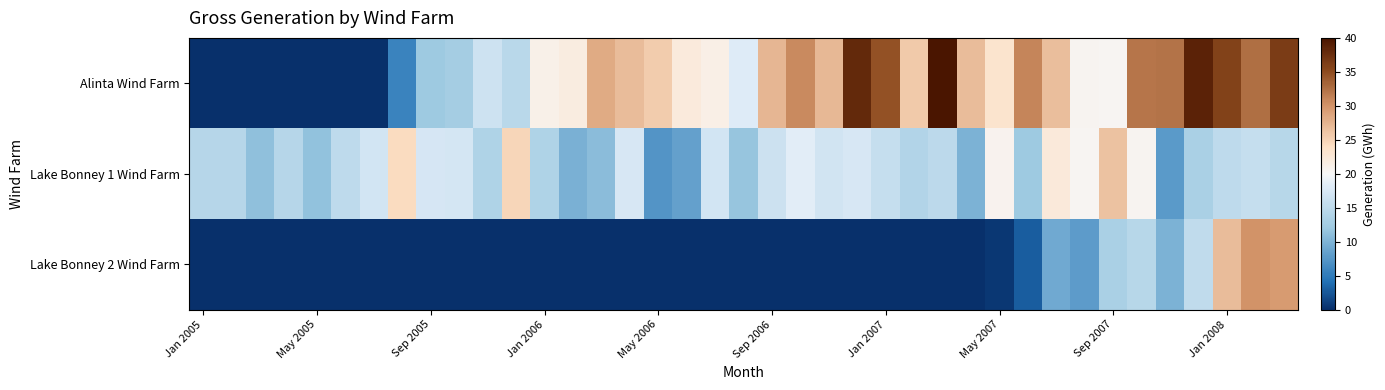

Reading right to left, extract all data points from this chart.

Alinta Wind Farm: 36.3	32.6	35.9	38.7	32.2	32.1	20.3	20.5	26.7	31.0	23.1	26.8	39.9	25.7	34.6	38.0	27.1	30.6	27.3	18.0	21.3	22.1	25.5	26.8	28.1	21.8	21.2	14.6	16.5	12.8	12.2	5.7	0.1	0.0	0.0	0.0	0.0	0.0	0.0
Lake Bonney 1 Wind Farm: 14.5	15.6	15.1	13.1	7.7	20.5	26.3	20.4	22.2	12.1	20.8	10.0	14.9	14.0	15.7	17.4	16.7	18.3	16.3	11.7	17.0	8.3	7.3	17.4	10.9	9.7	13.7	24.7	13.7	17.2	17.3	24.3	16.9	15.0	11.3	14.3	11.2	14.3	14.4
Lake Bonney 2 Wind Farm: 29.5	30.1	26.9	15.3	9.9	14.5	13.1	7.9	9.1	2.9	0.6	0.0	0.0	0.0	0.0	0.0	0.0	0.0	0.0	0.0	0.0	0.0	0.0	0.0	0.0	0.0	0.0	0.0	0.0	0.0	0.0	0.0	0.0	0.0	0.0	0.0	0.0	0.0	0.0